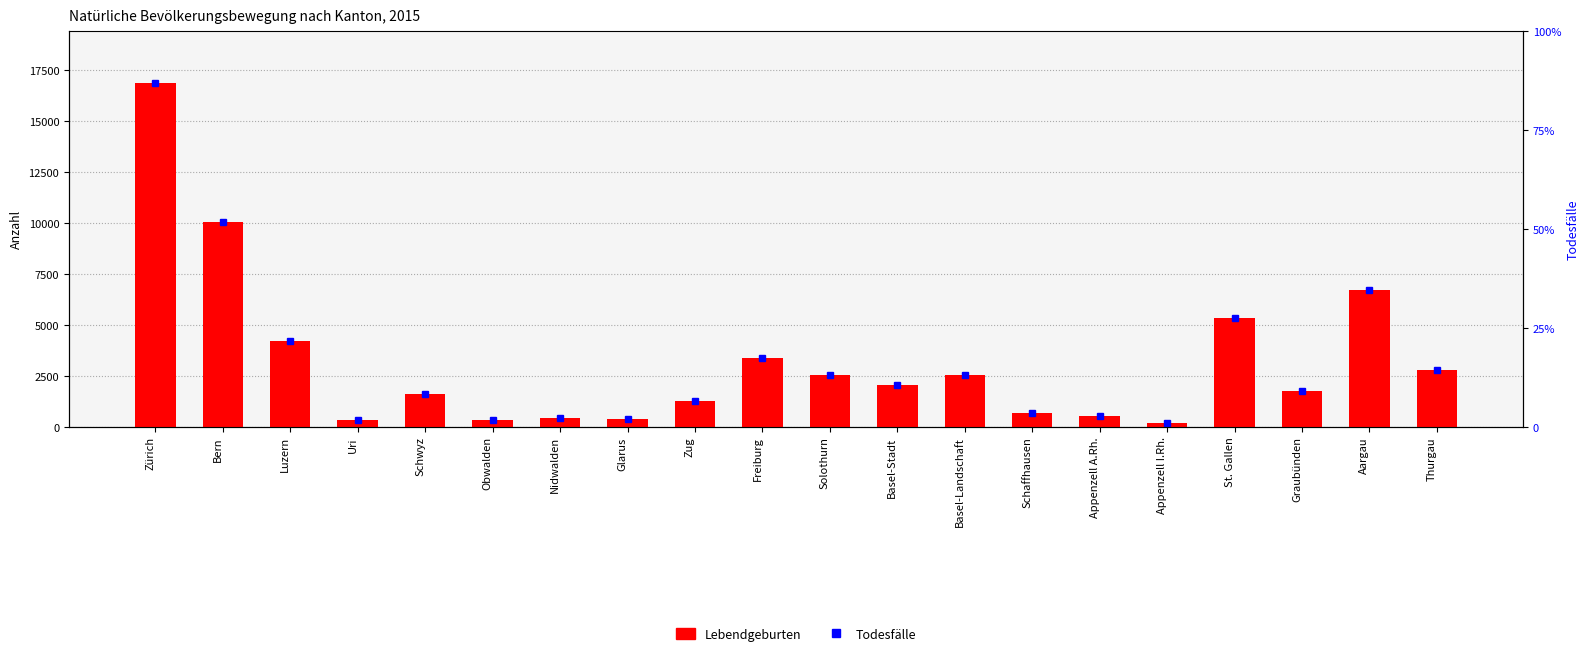

Rank the categories by value from highest to lowest.

Zürich, Bern, Aargau, St. Gallen, Luzern, Freiburg, Thurgau, Basel-Landschaft, Solothurn, Basel-Stadt, Graubünden, Schwyz, Zug, Schaffhausen, Appenzell A.Rh., Nidwalden, Glarus, Obwalden, Uri, Appenzell I.Rh.